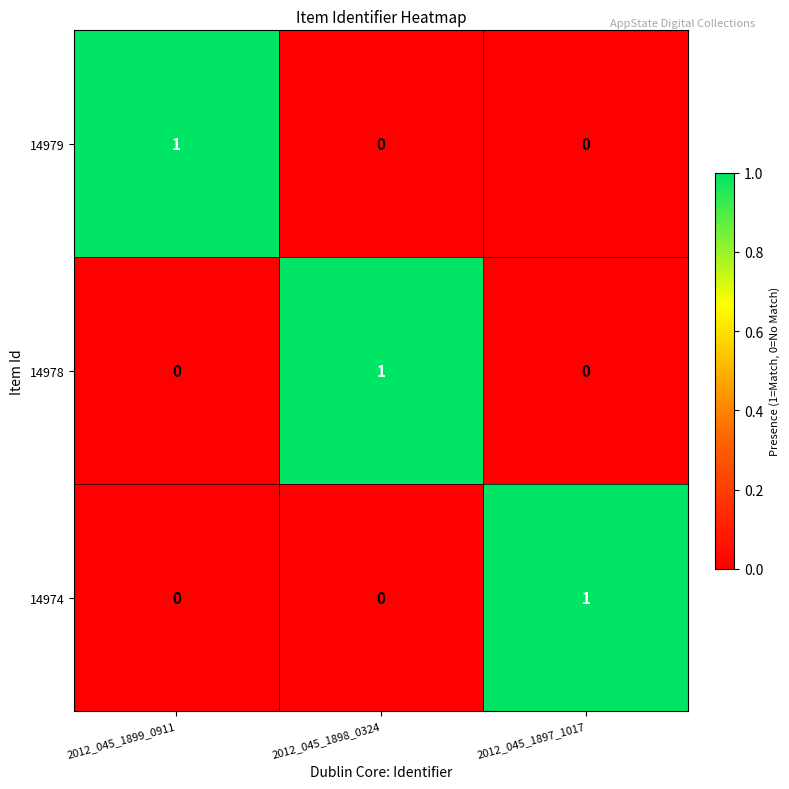

The 14974 series shows 0 at 2012_045_1897_1017. True or false?

False